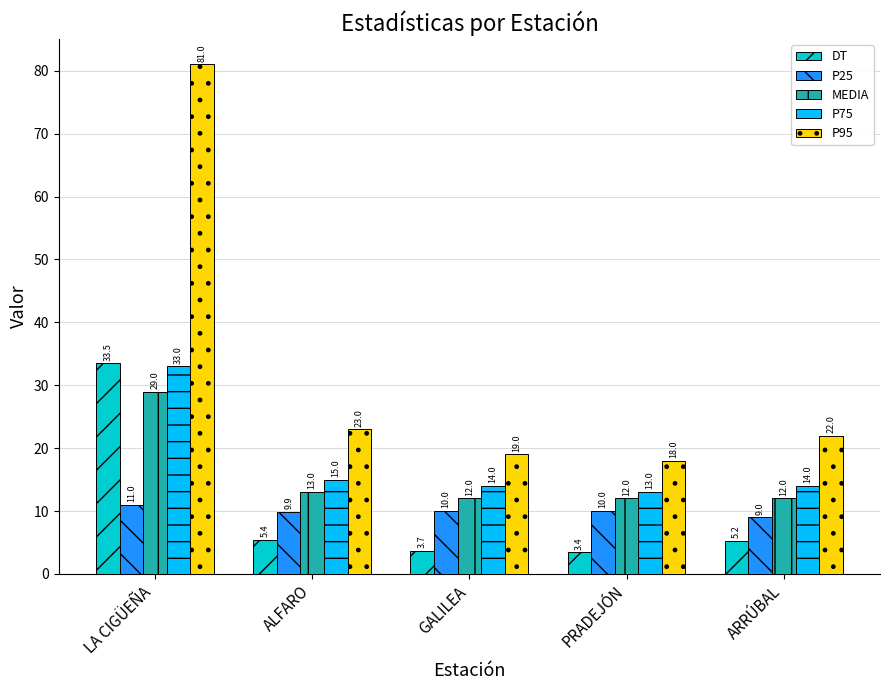

At LA CIGÜEÑA, list the series in order from largest to smallest.

P95, DT, P75, MEDIA, P25